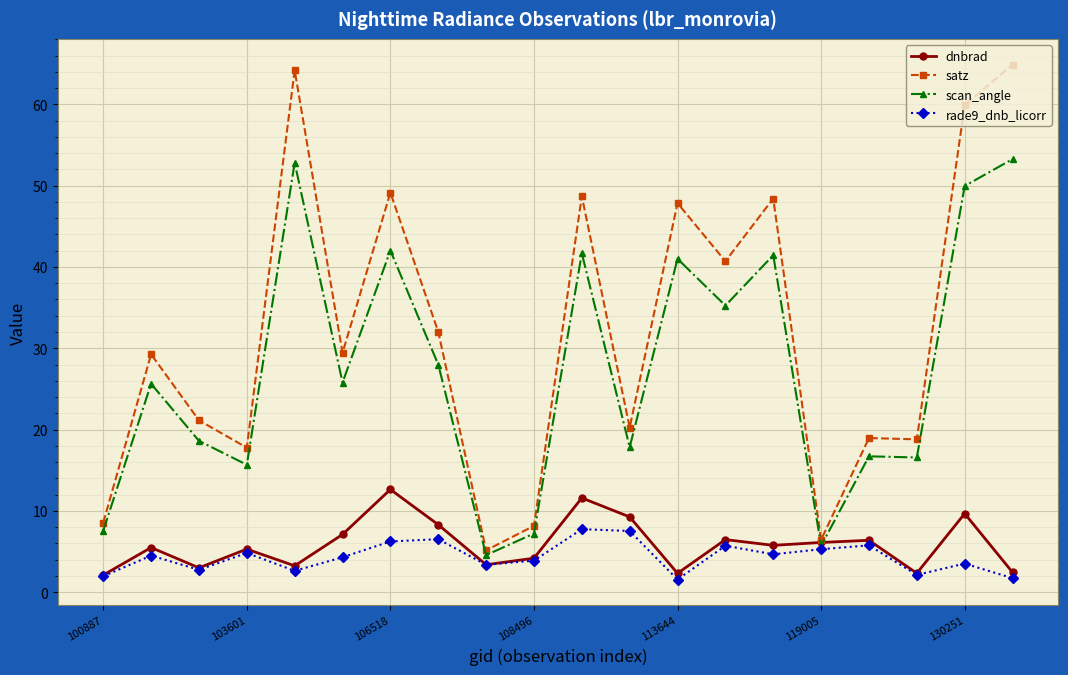

What is the maximum value shown in the chart?

64.9